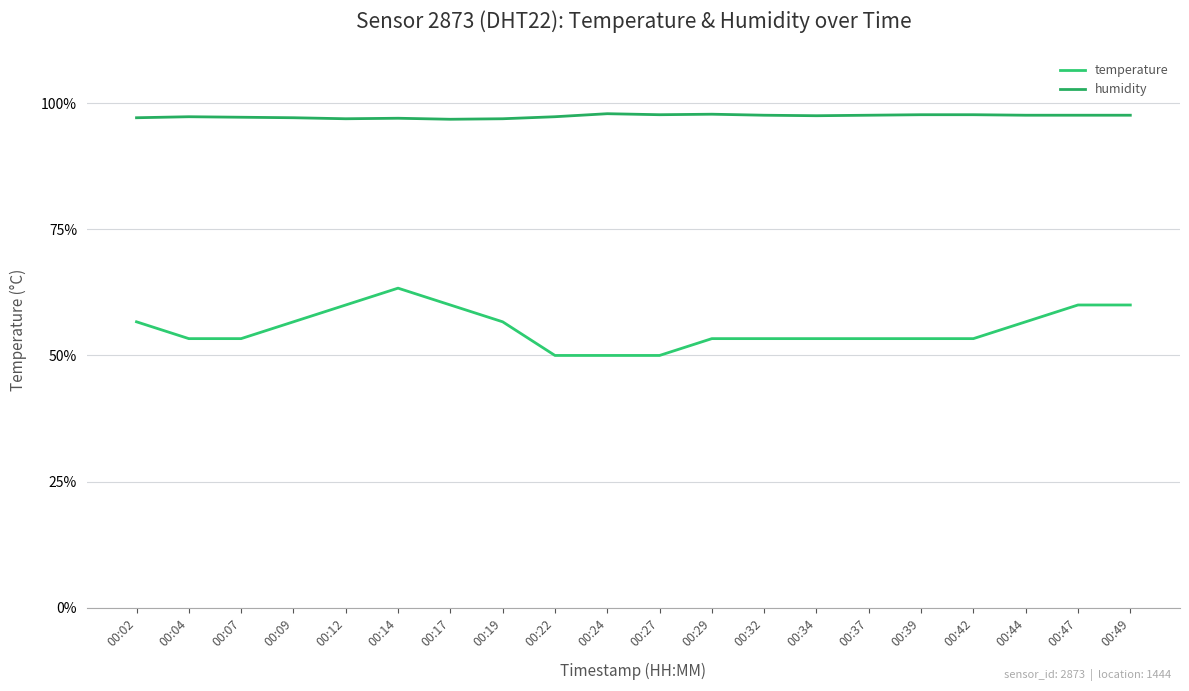

Reading right to left, what are all the values shown in this chart?

temperature: 60.0	60.0	56.7	53.3	53.3	53.3	53.3	53.3	53.3	50.0	50.0	50.0	56.7	60.0	63.3	60.0	56.7	53.3	53.3	56.7
humidity: 97.6	97.6	97.6	97.7	97.7	97.6	97.5	97.6	97.8	97.7	97.9	97.3	96.9	96.8	97.0	96.9	97.1	97.2	97.3	97.1